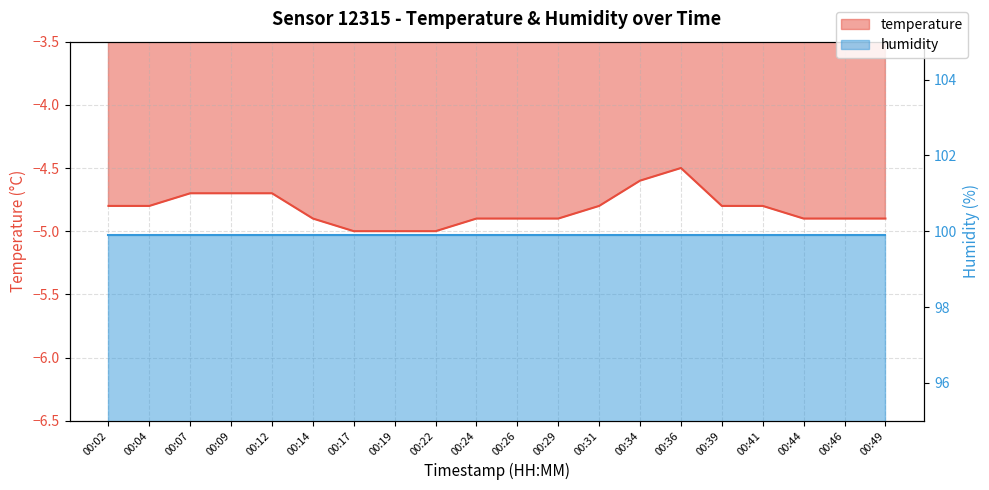

Reading right to left, list all the values displayed in this chart.

-4.9	-4.9	-4.9	-4.8	-4.8	-4.5	-4.6	-4.8	-4.9	-4.9	-4.9	-5.0	-5.0	-5.0	-4.9	-4.7	-4.7	-4.7	-4.8	-4.8